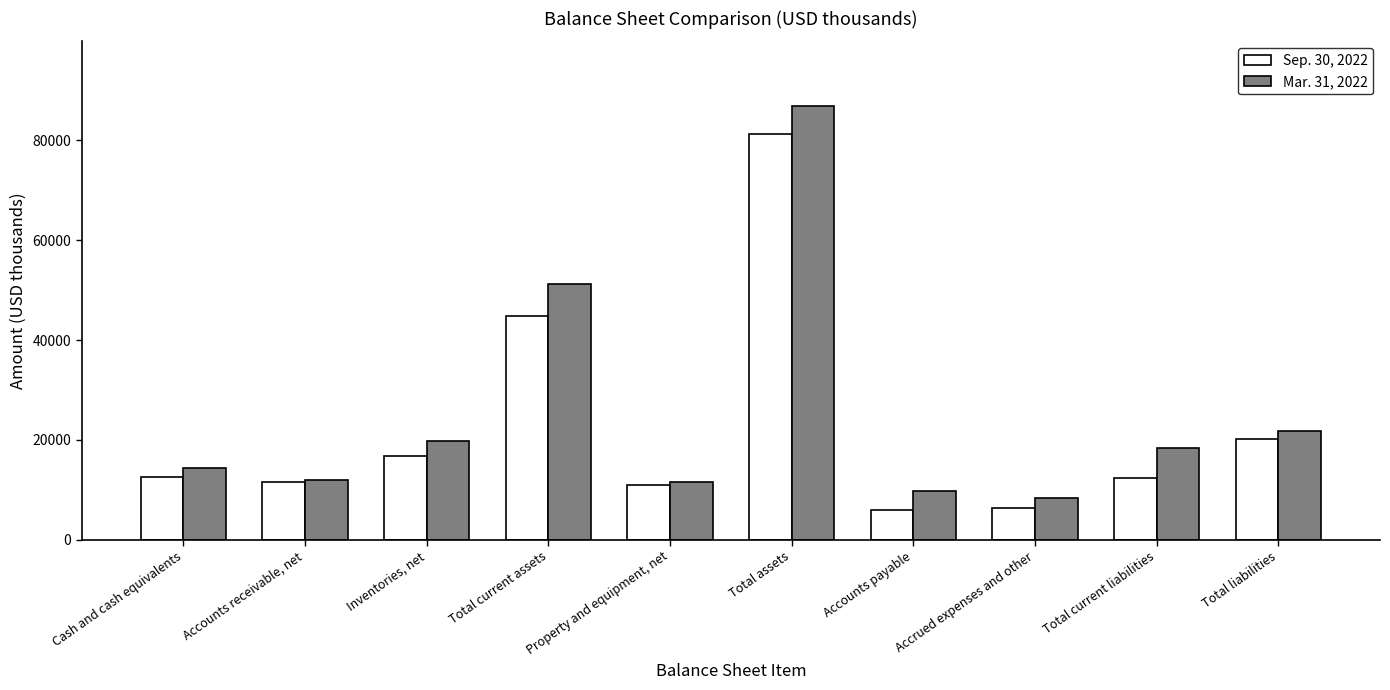

Is it true that Sep. 30, 2022 equals 16849 at Inventories, net?

True